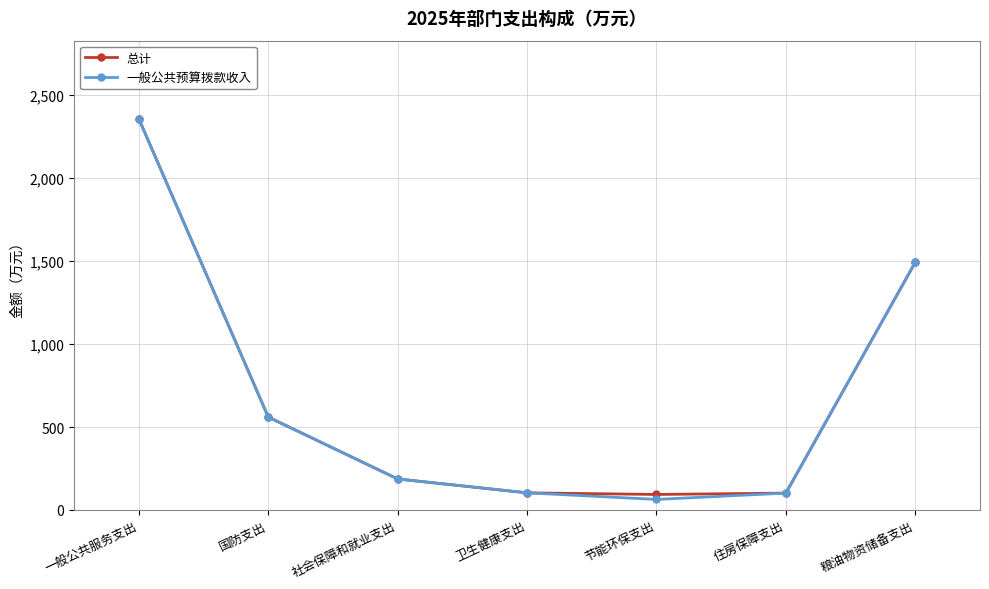

What is the spread (max minus min) of values at 节能环保支出?

30.0